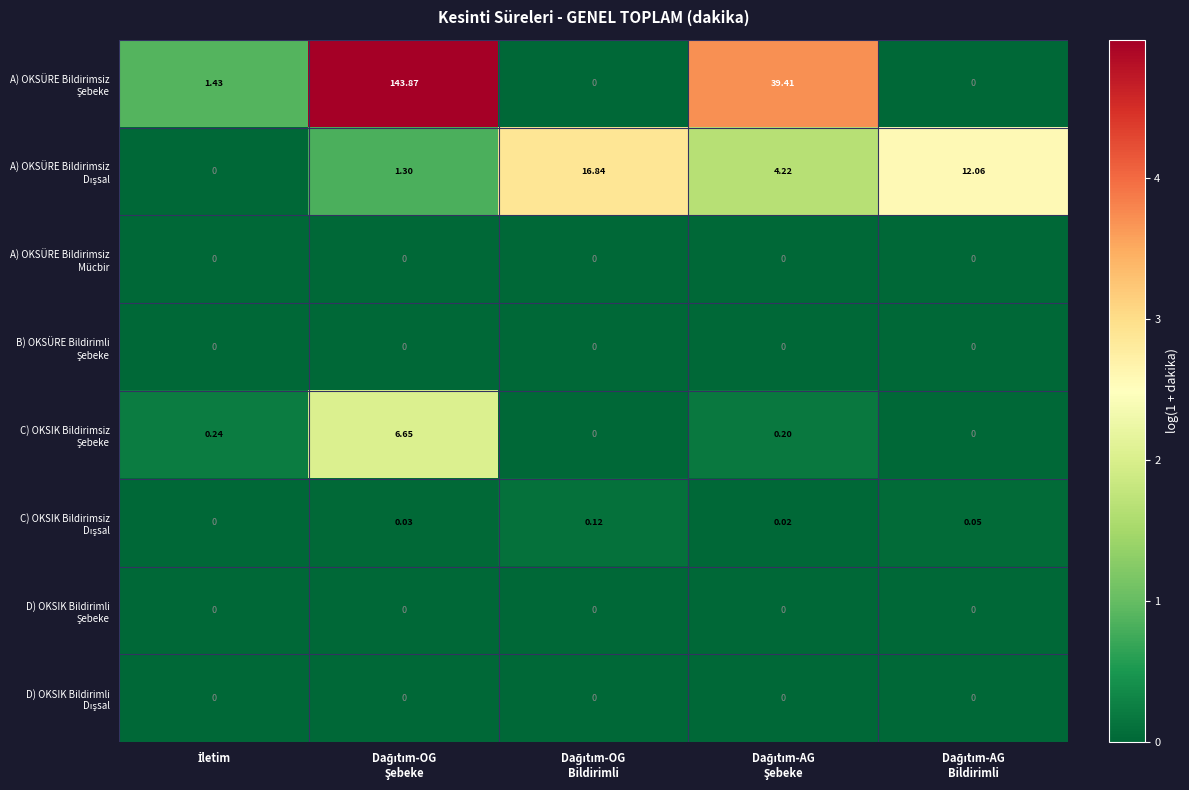

How many distinct data groups are displayed?

8